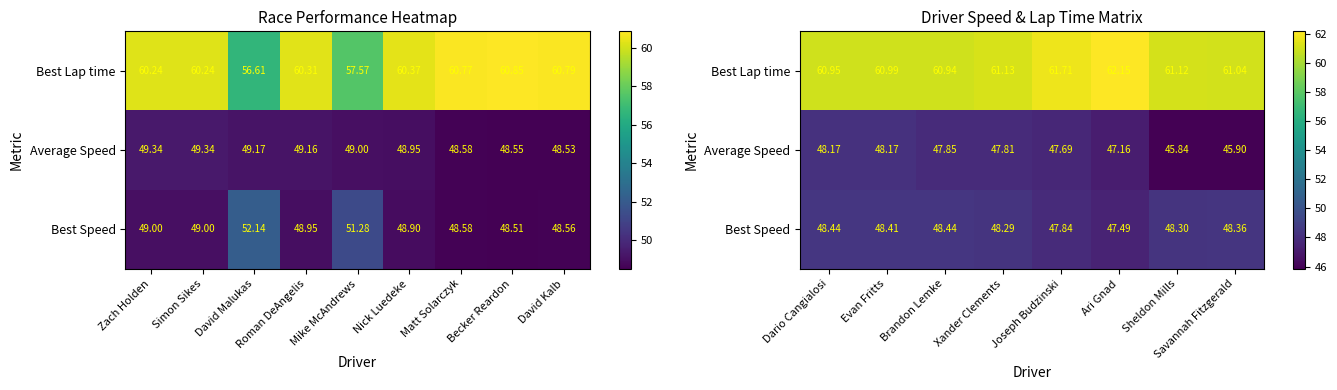

True or false: Best Speed has a value of 79.9 at Xander Clements.

False